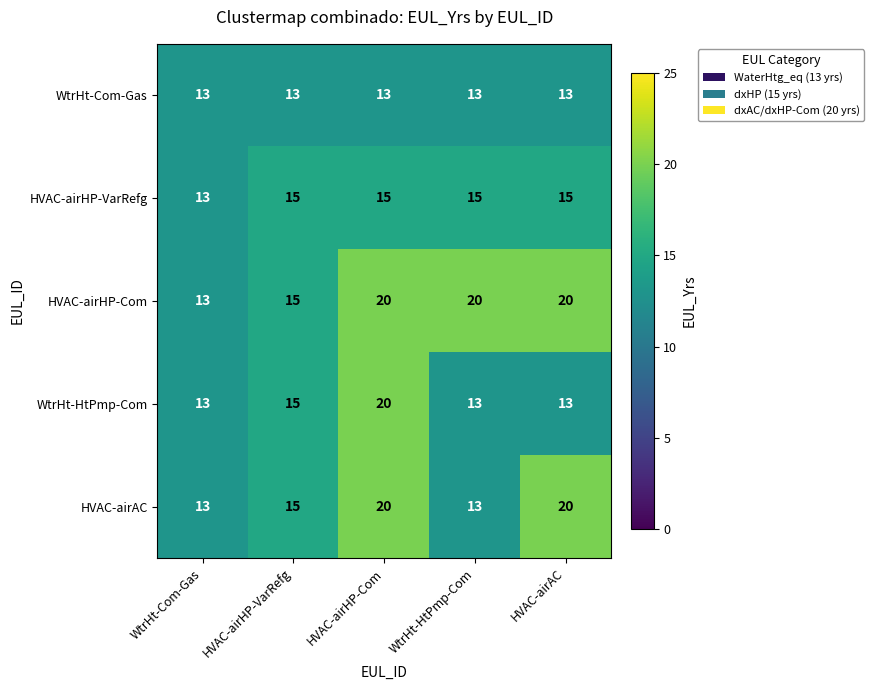

What is the approximate value of HVAC-airAC at WtrHt-Com-Gas?

13